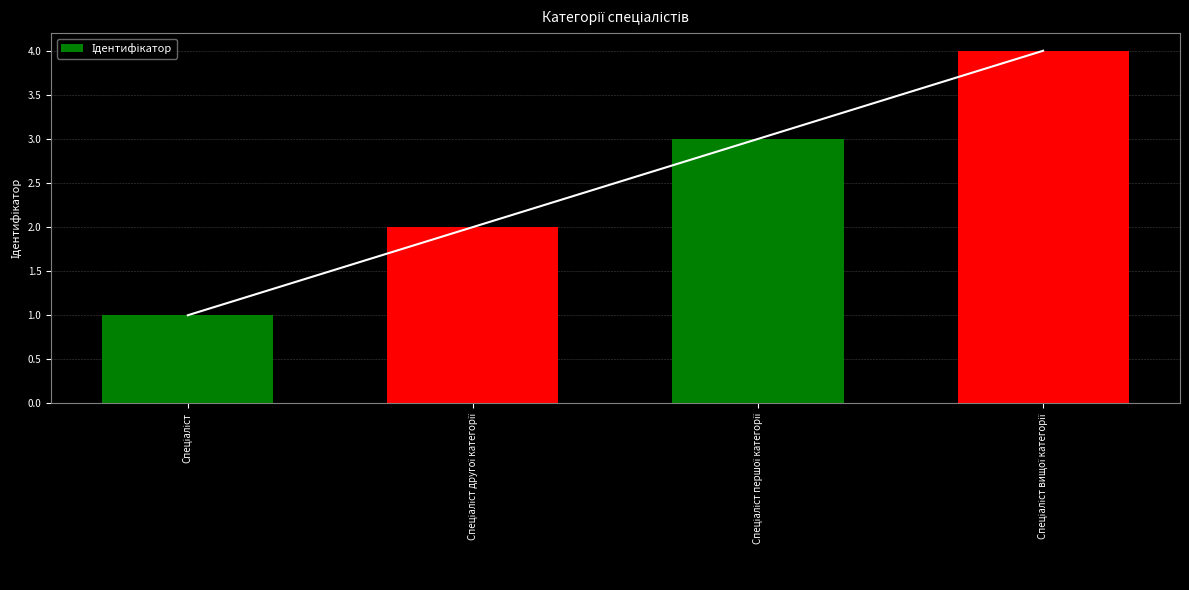

Rank the categories by value from highest to lowest.

Спеціаліст вищої категорії, Спеціаліст першої категорії, Спеціаліст другої категорії, Спеціаліст